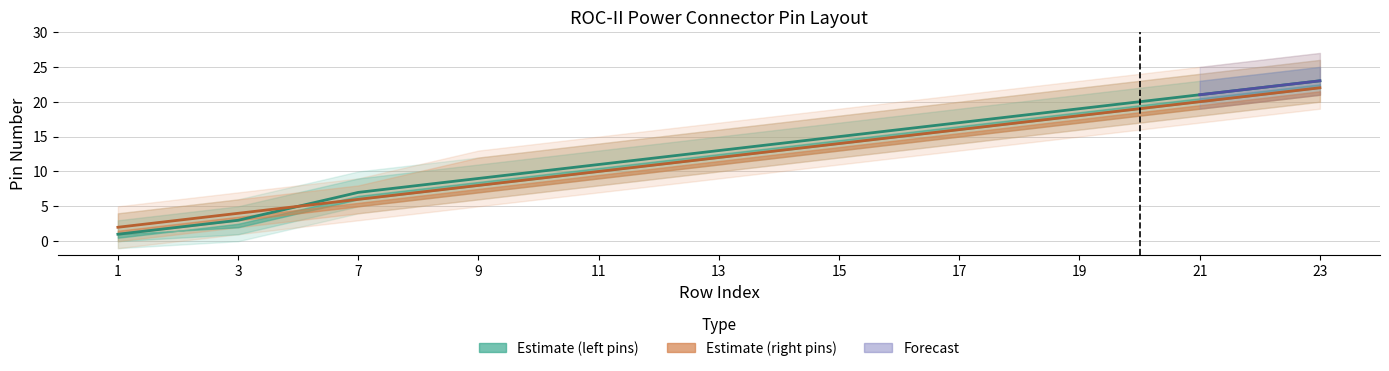

The Pin (left) series shows 4 at 19. True or false?

False